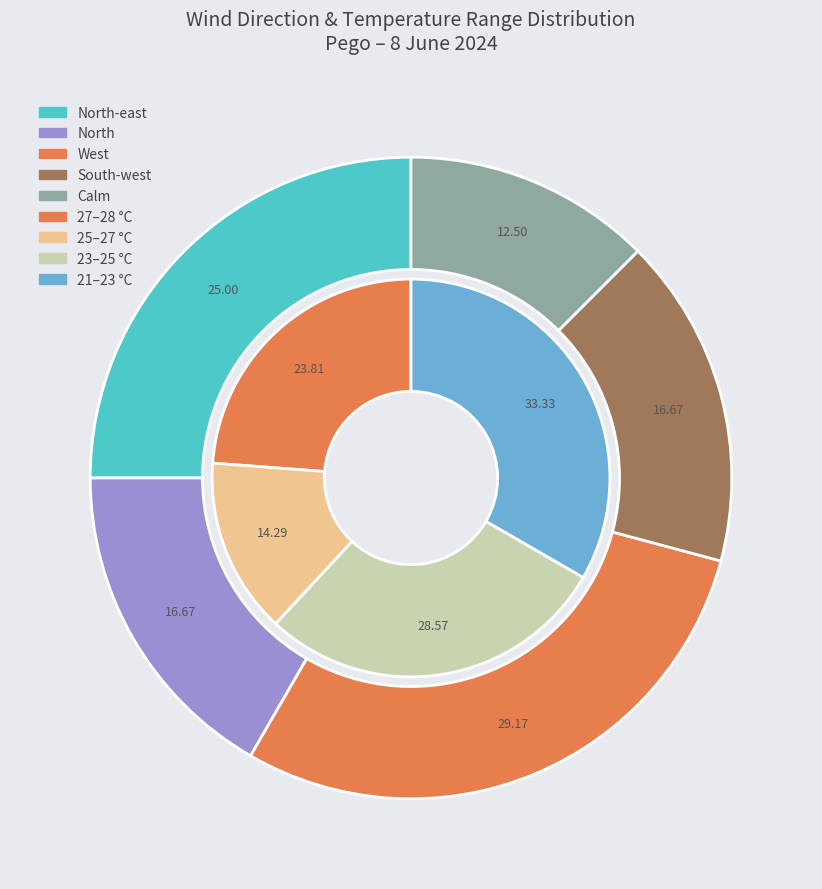

Does any single category account for the majority?

No